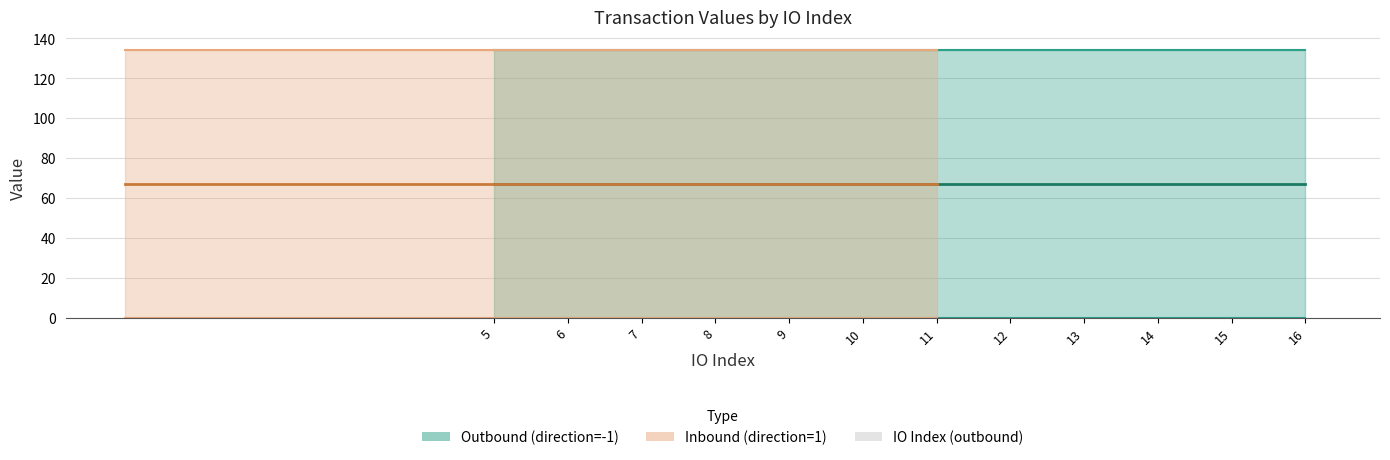

Is it true that the value at 5 is 0.0?

True